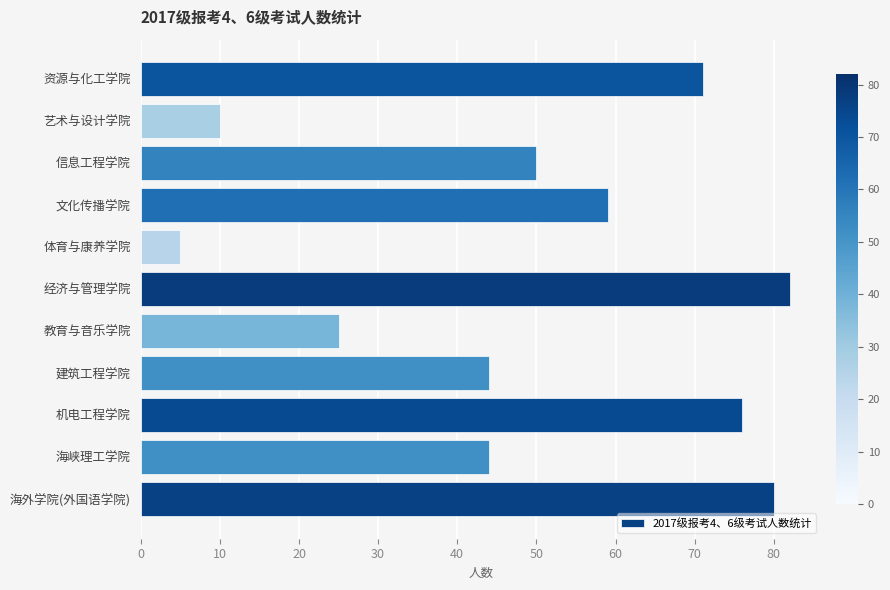

What value does the data have at 资源与化工学院?

71